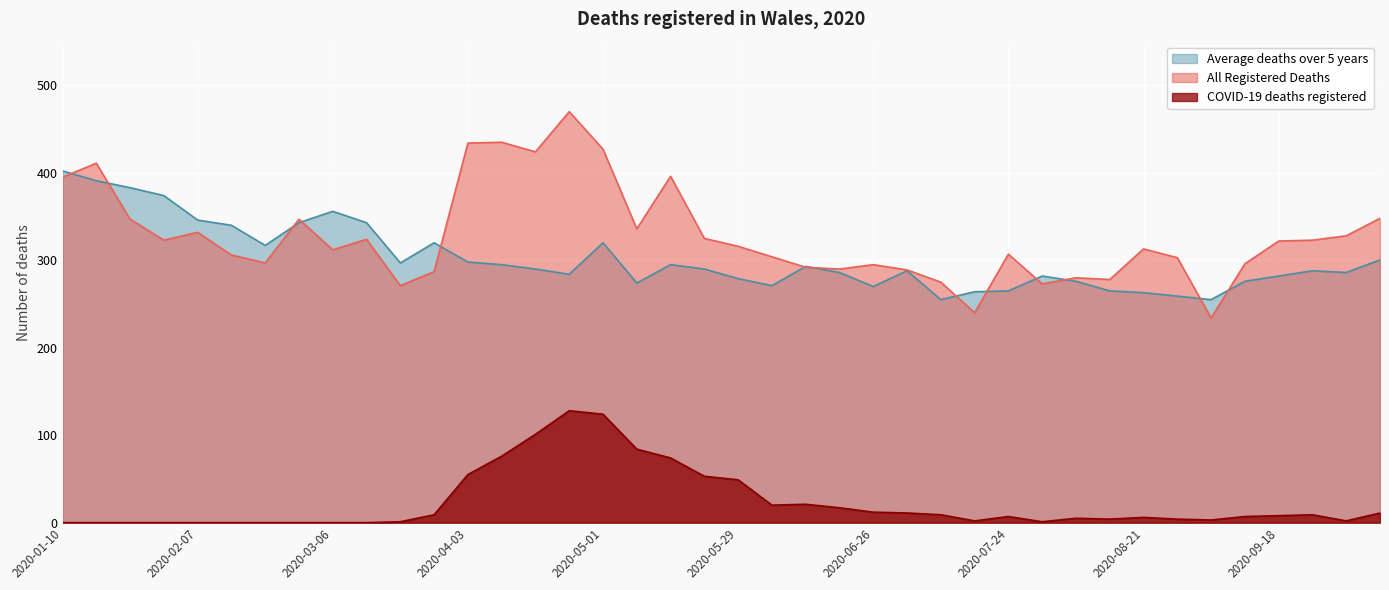

Where is the first local maximum for COVID-19 deaths registered?

2020-04-24